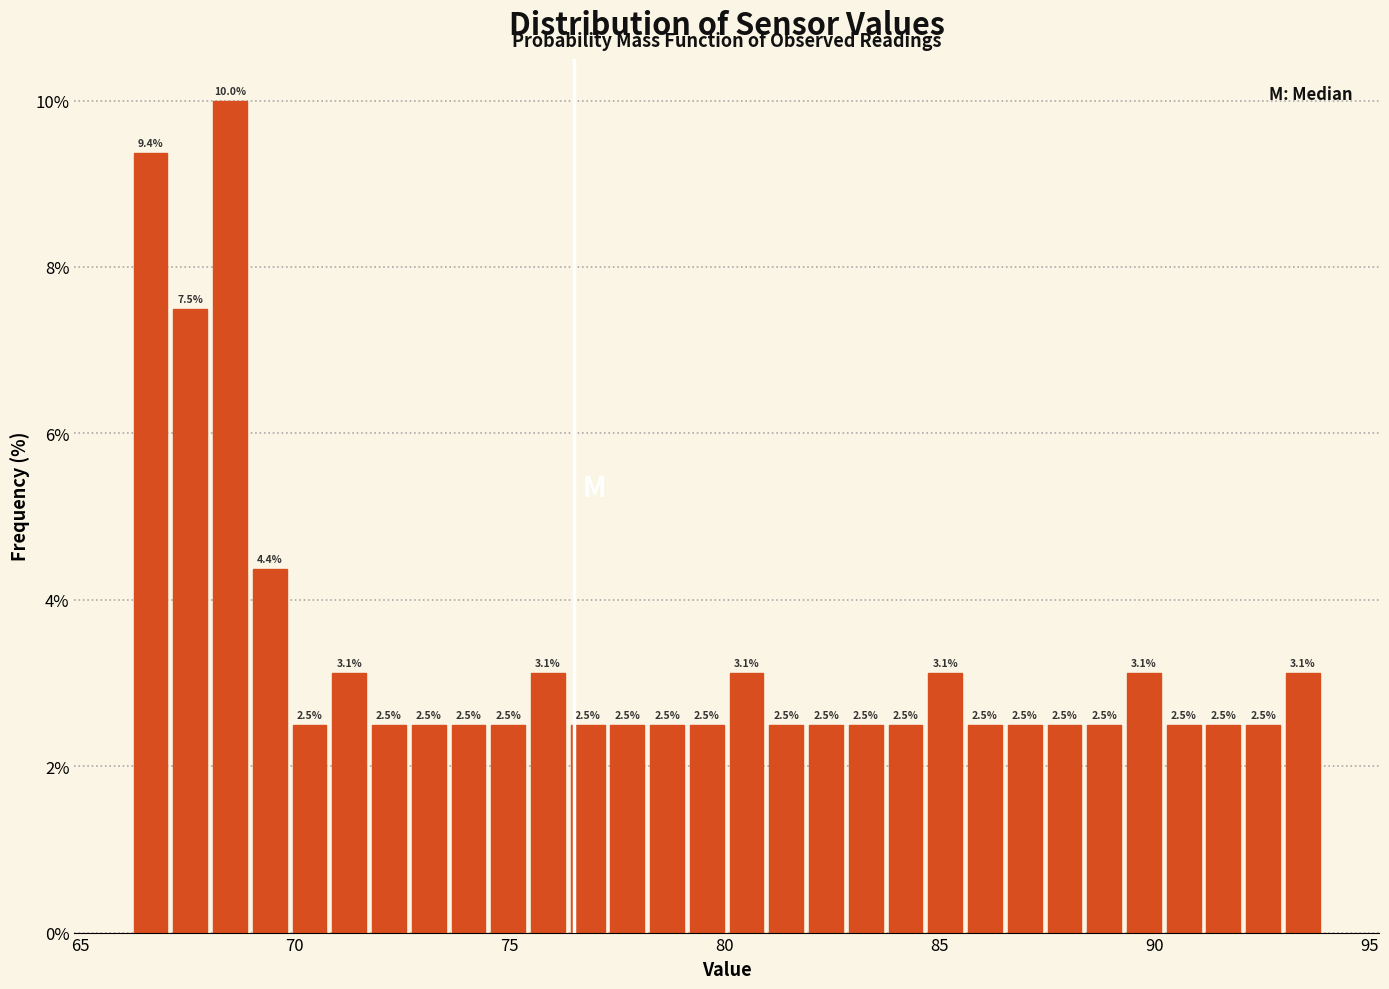

Around what value on the x-axis is the tallest bar? Give the approximate position of its centre, as read against the axis.

68.5